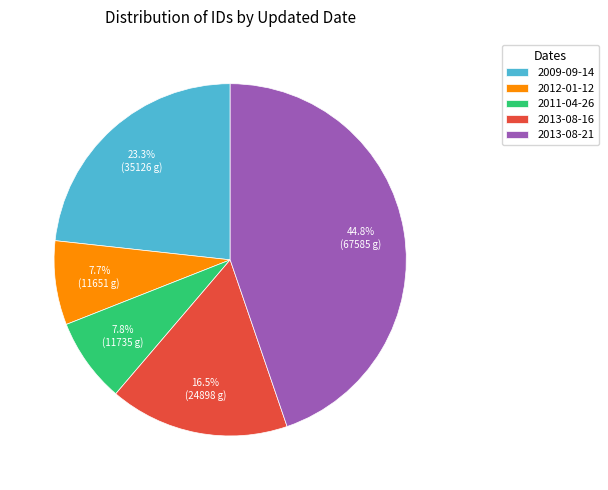

To the nearest percent, what portion does 2009-09-14 represent?

23%